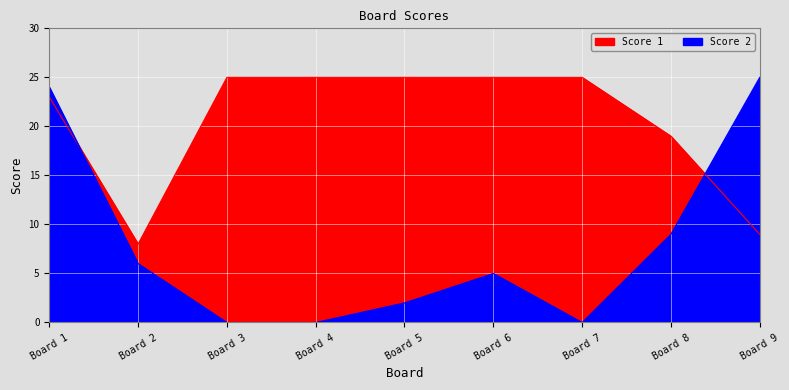

Rank the categories by Score 1 value from highest to lowest.

Board 3, Board 4, Board 5, Board 6, Board 7, Board 1, Board 8, Board 9, Board 2